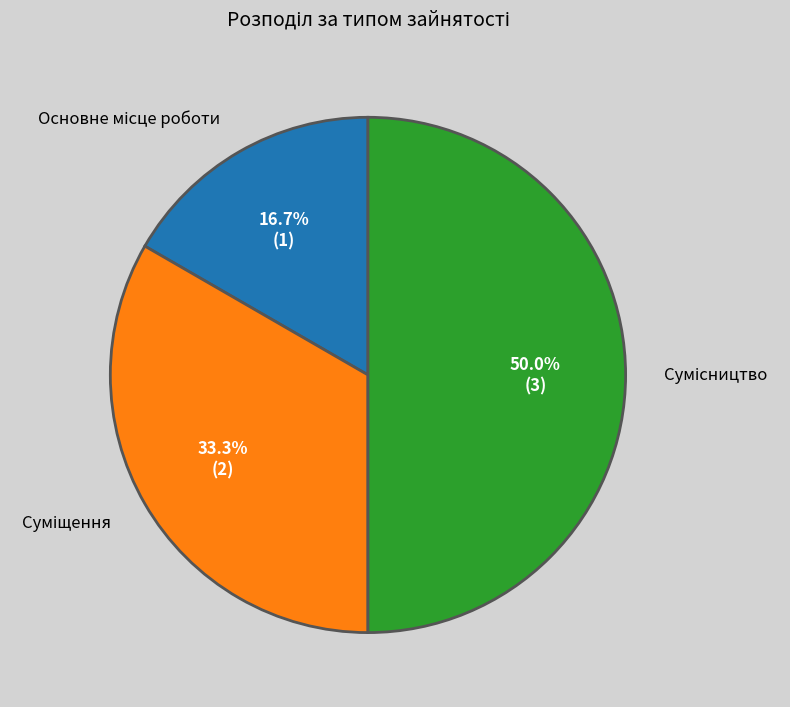

To the nearest percent, what percentage of the pie is Сумісництво?

50%